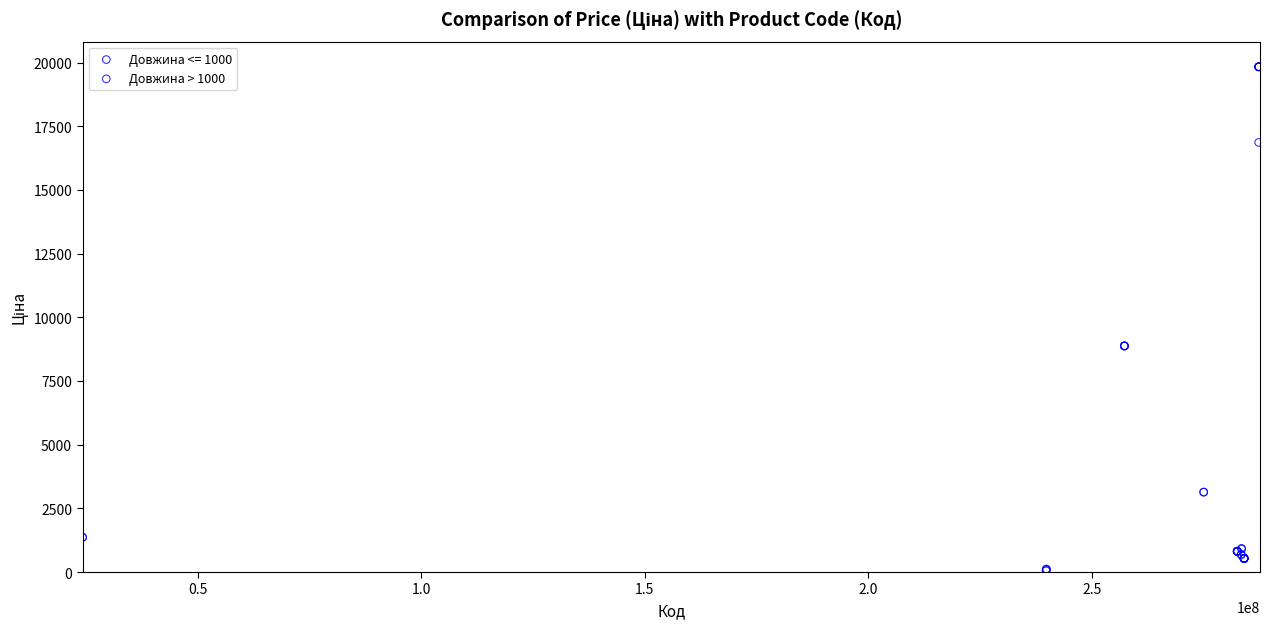

Which series has the widest spread of Y values?

Довжина > 1000